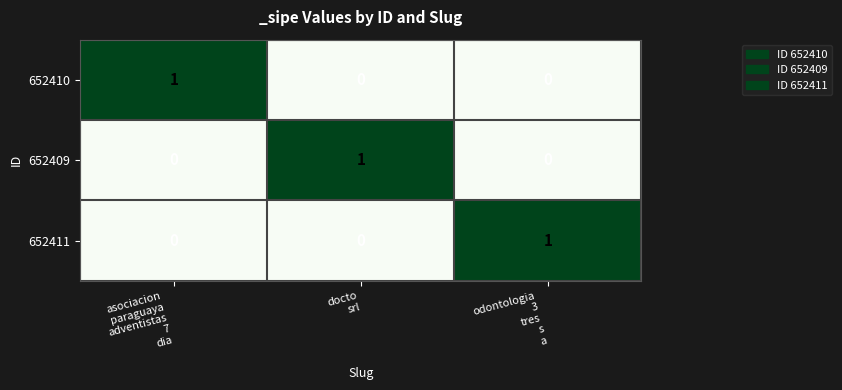

Count the 652409 values in the range 0 to 1.

3